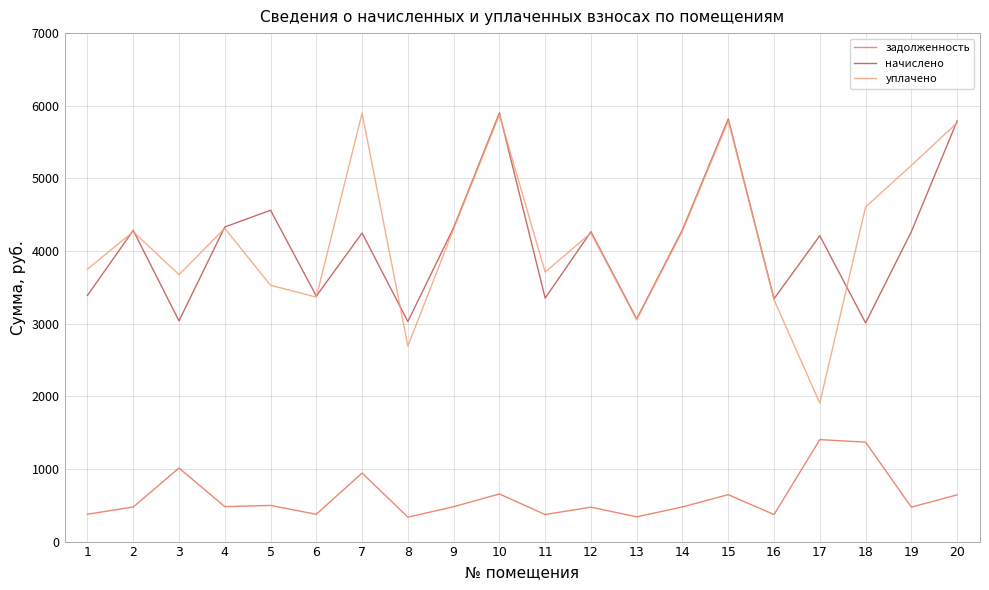

True or false: начислено has a value of 6559.0 at 9.

False